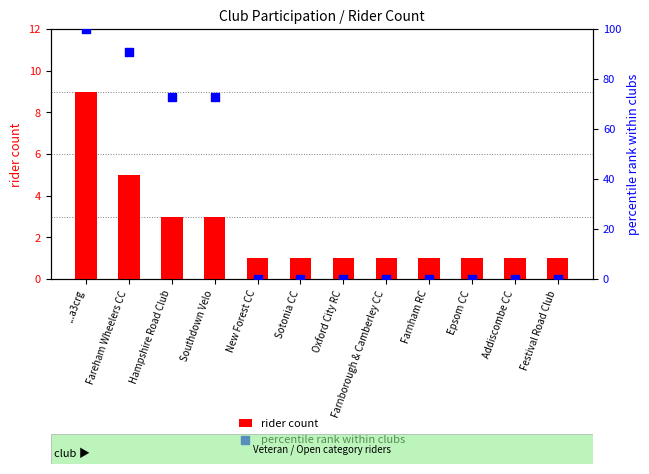

Is the value of percentile rank within clubs at Hampshire Road Club greater than the value of rider count at New Forest CC?

Yes